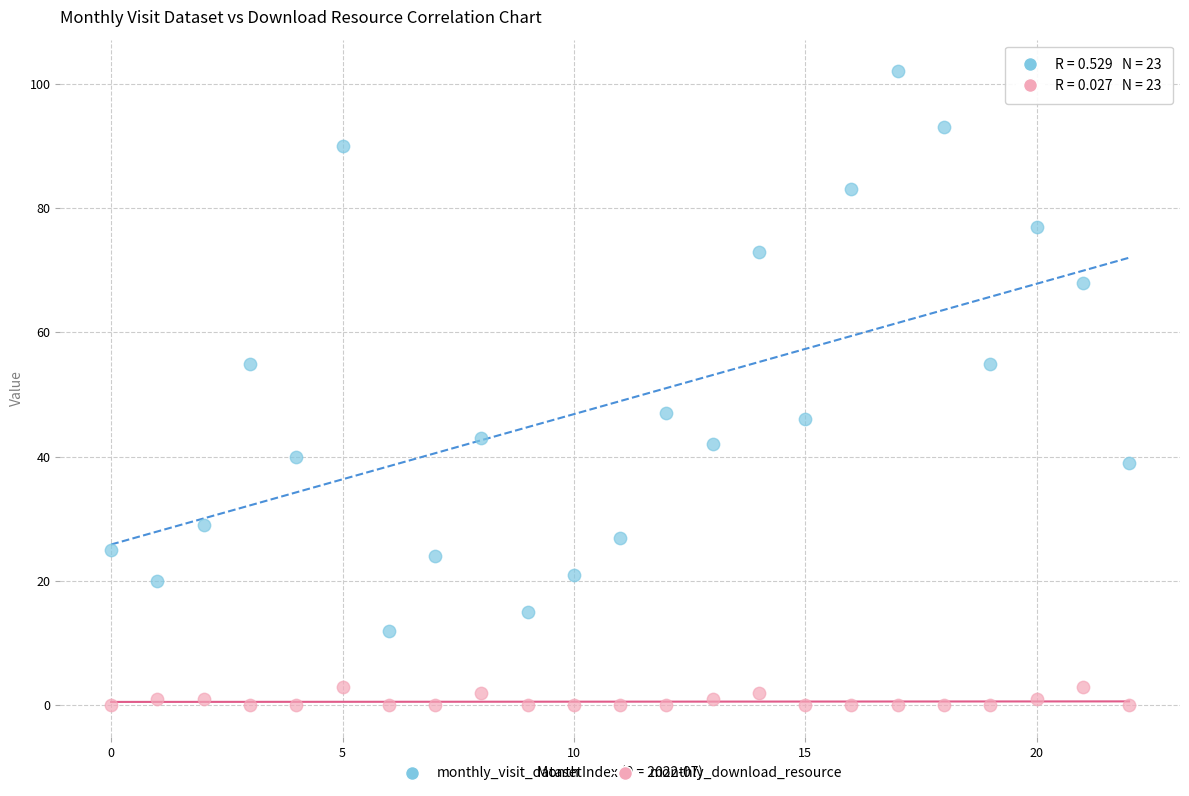

Across all data points, what is the range of Y values (max minus min)?

102